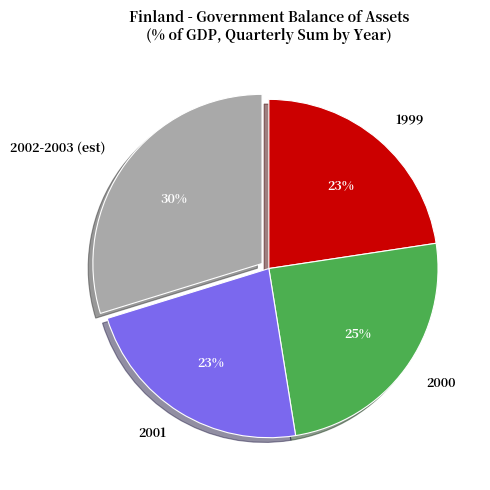

True or false: 2000 accounts for 25% of the total.

True